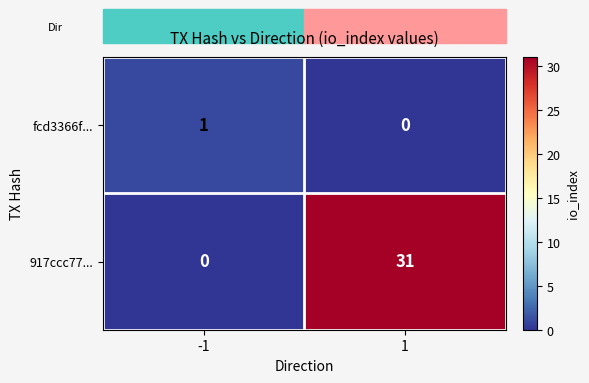

Rank the series by their average value, from highest to lowest.

917ccc77..., fcd3366f...